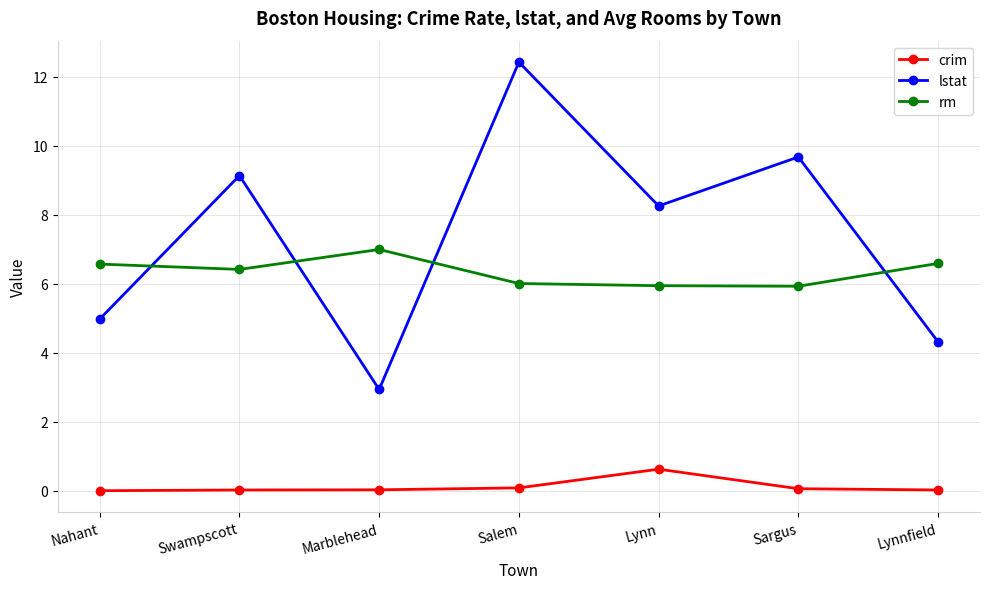

True or false: crim and rm intersect in this chart.

False